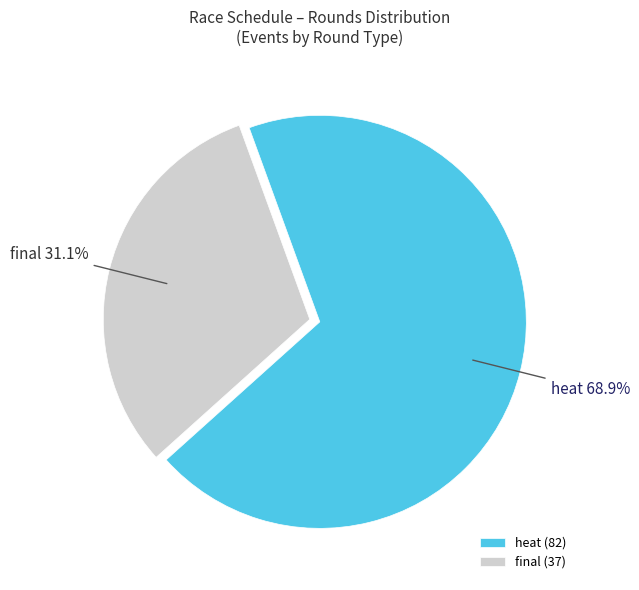

Does any single category account for the majority?

Yes